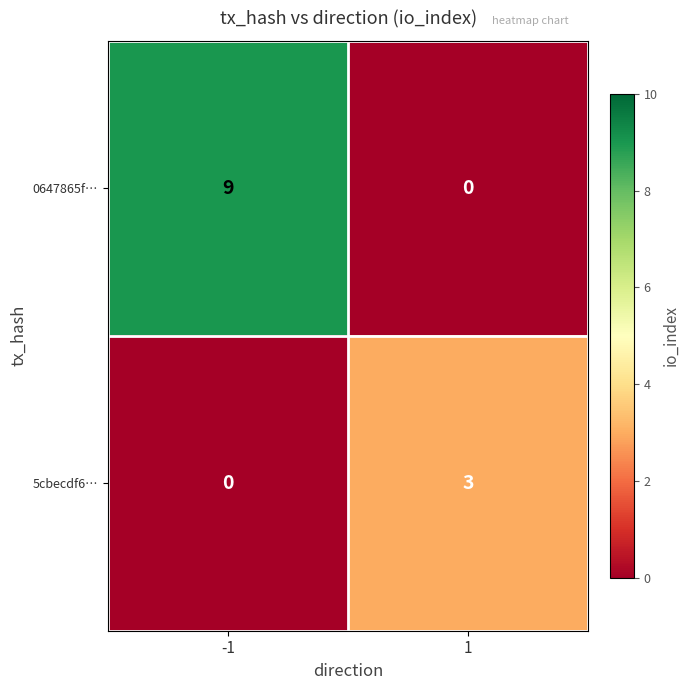

What is the difference between the 5cbecdf6… values at -1 and 1?

3